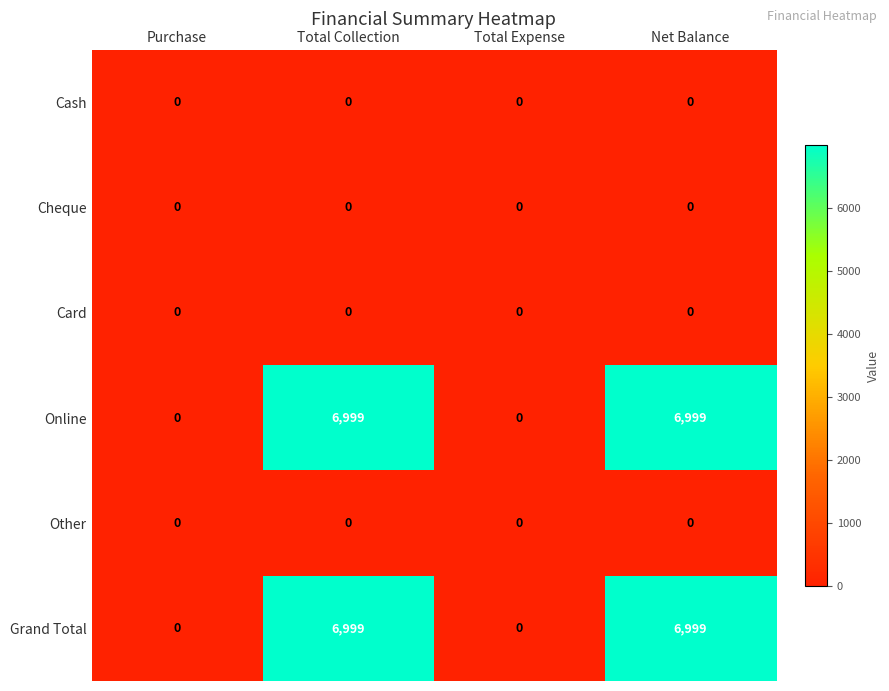

Reading left to right, transcribe all the data shown in this chart.

Cash: 0	0	0	0
Cheque: 0	0	0	0
Card: 0	0	0	0
Online: 0	6999	0	6999
Other: 0	0	0	0
Grand Total: 0	6999	0	6999